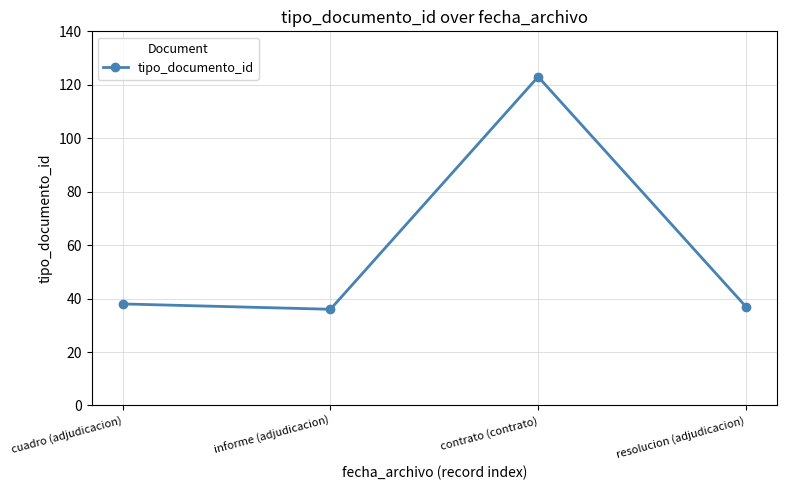

Reading left to right, extract all data points from this chart.

cuadro (adjudicacion)=38	informe (adjudicacion)=36	contrato (contrato)=123	resolucion (adjudicacion)=37